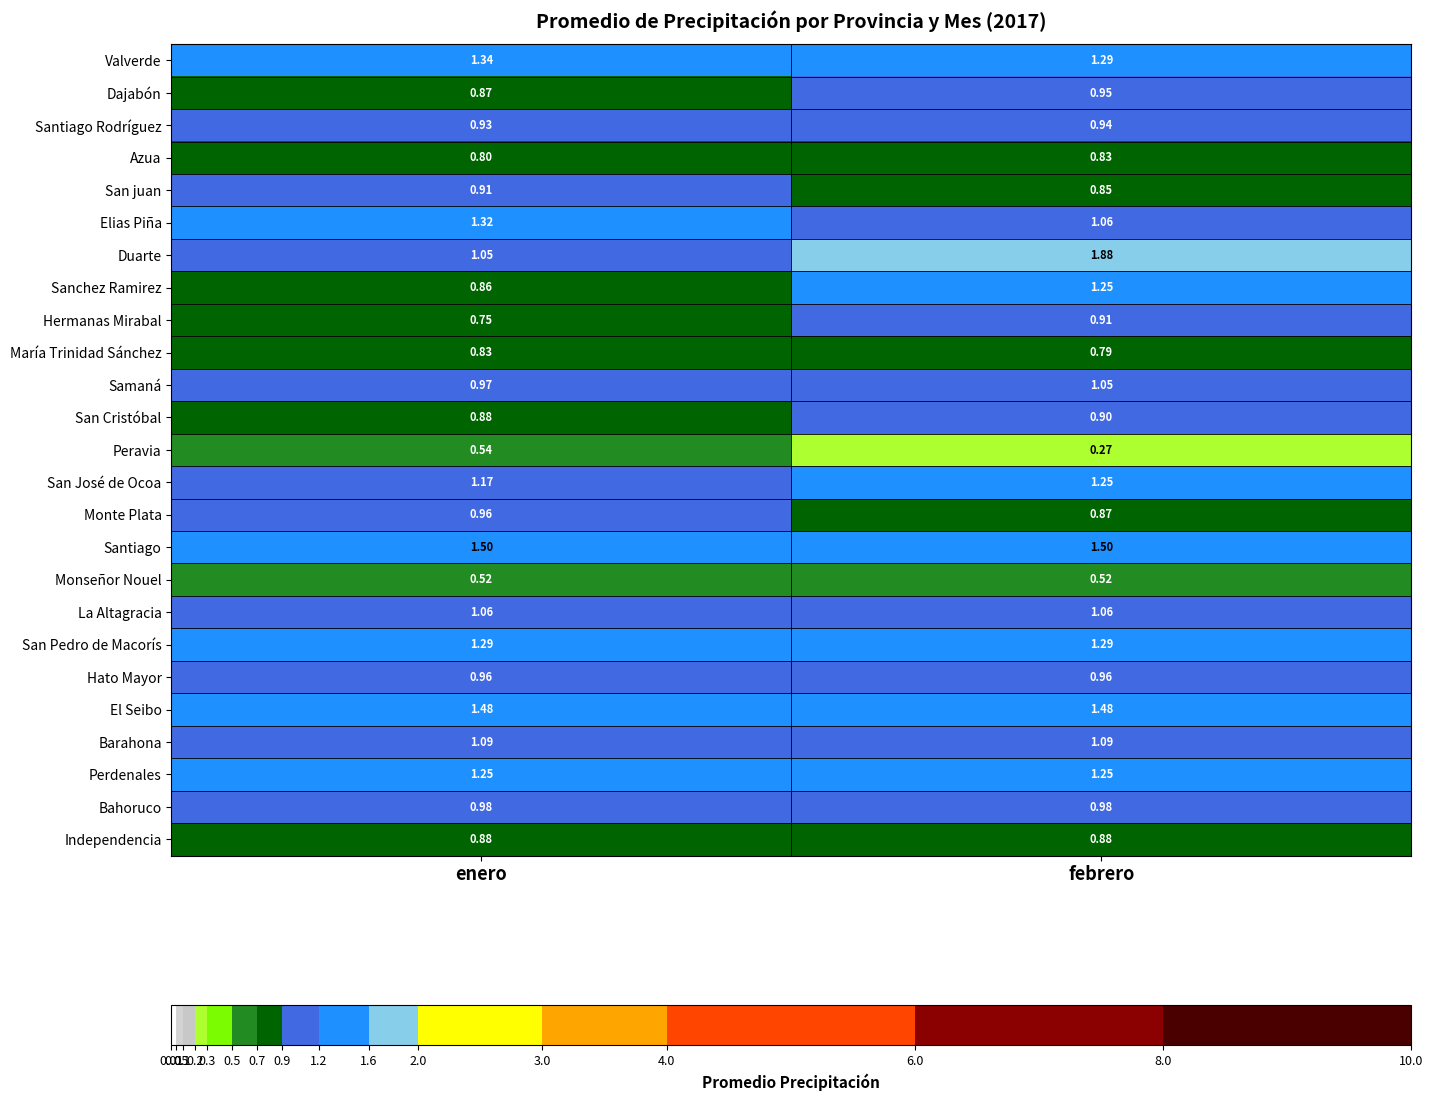

Rank the categories by Azua value from lowest to highest.

enero, febrero